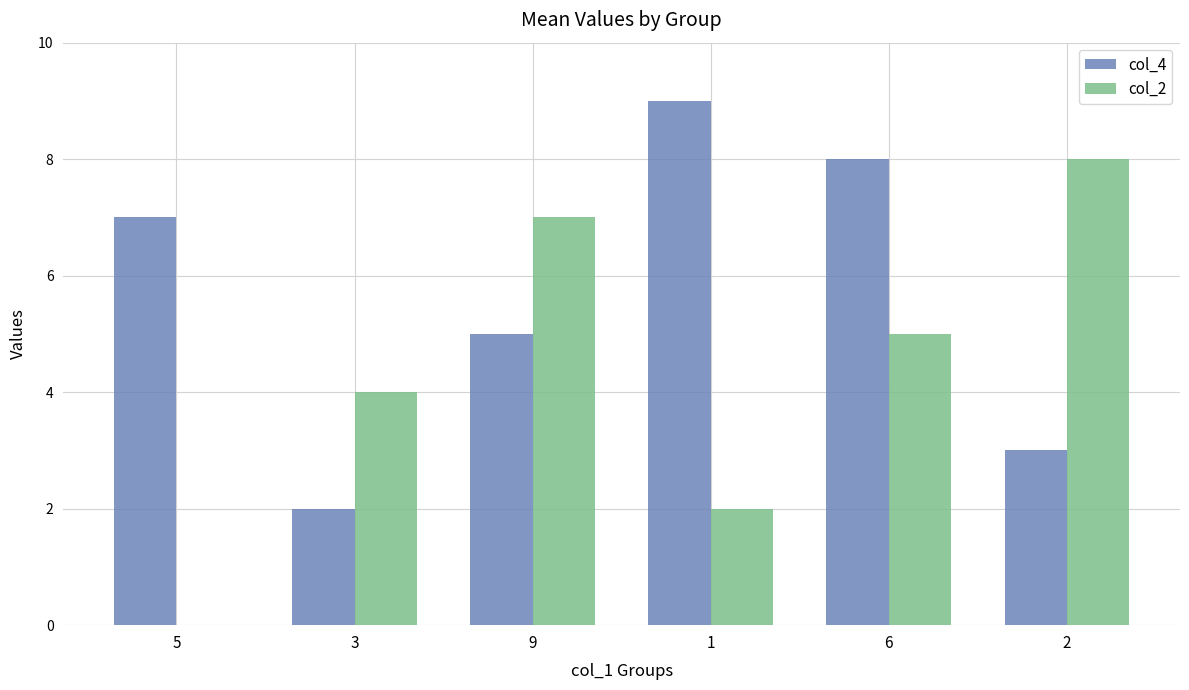

Is the value of col_2 at 2 greater than the value of col_4 at 9?

Yes